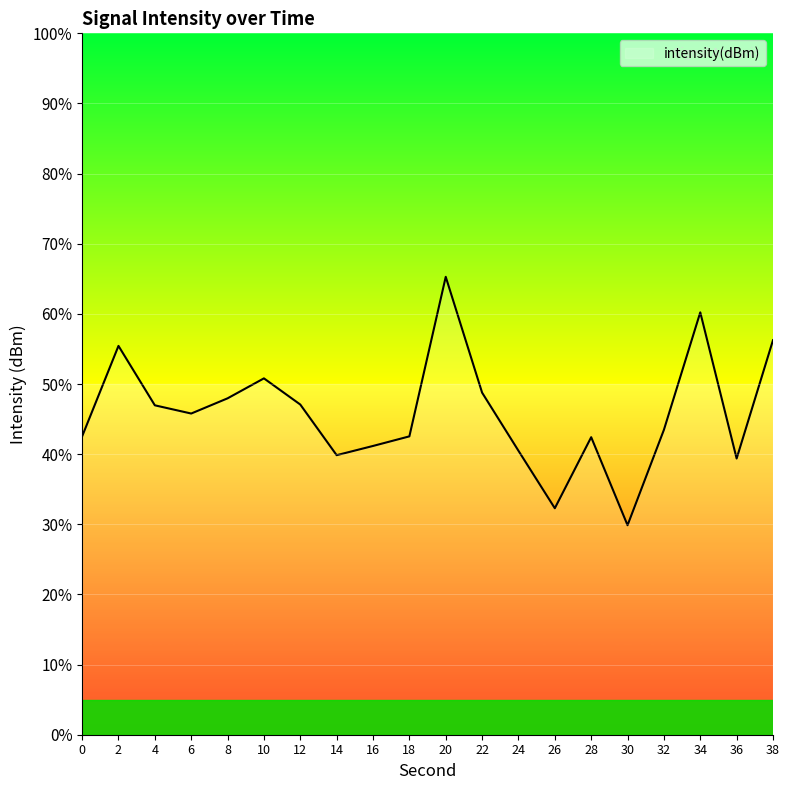

Is it true that the value at 22 is 48.8?

True